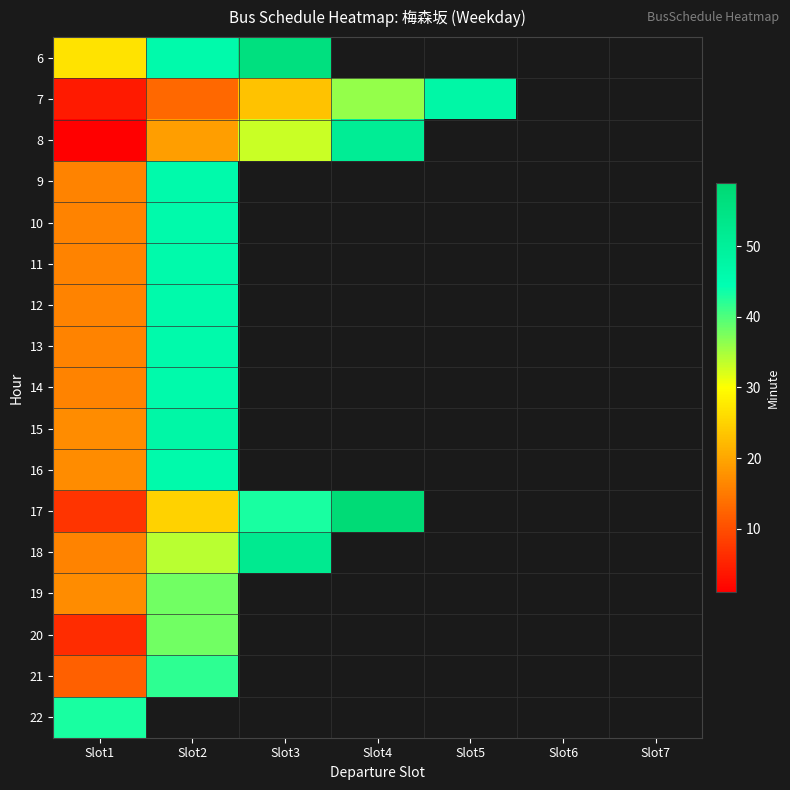

What is the minimum value for 9?

16.0